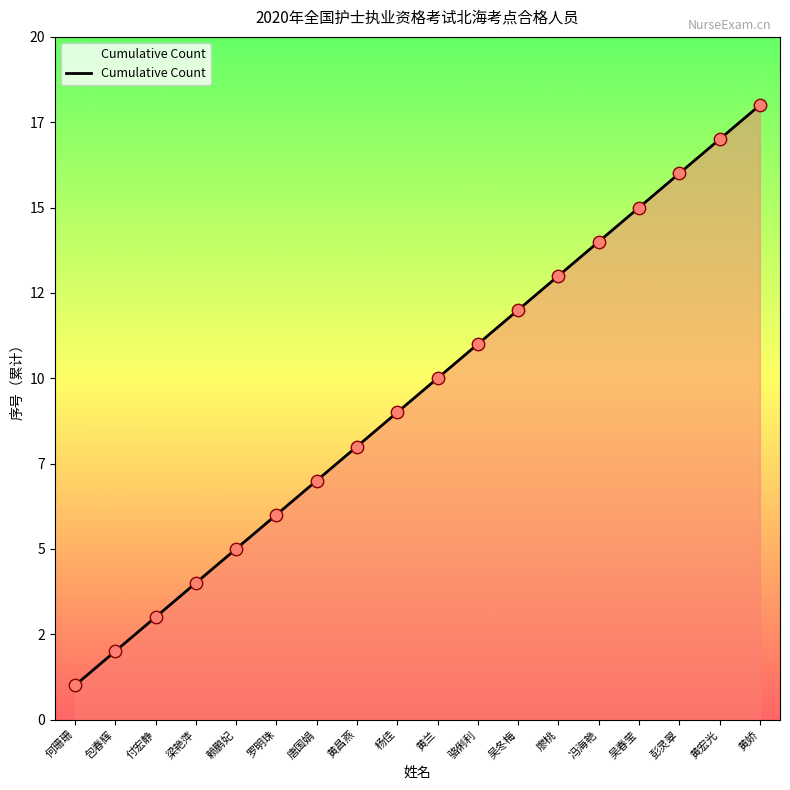

Approximately how many times larger is the value at 黄兰 compared to 黄宏光?

0.6